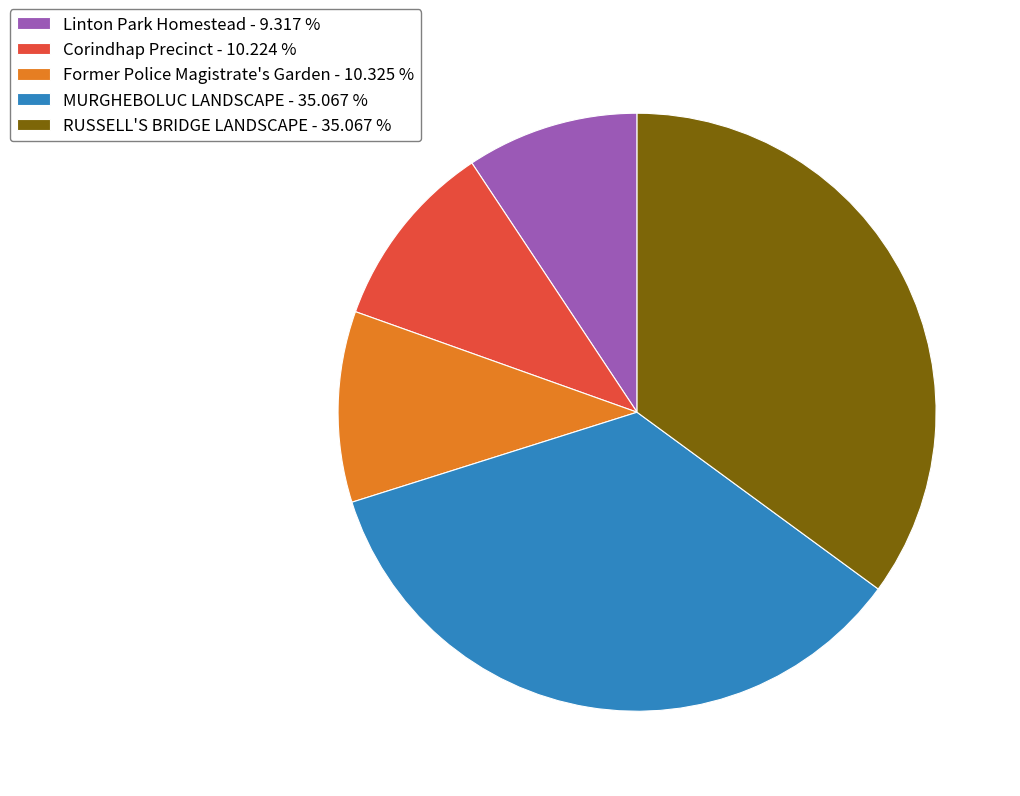

Is RUSSELL'S BRIDGE LANDSCAPE the majority of the pie?

No